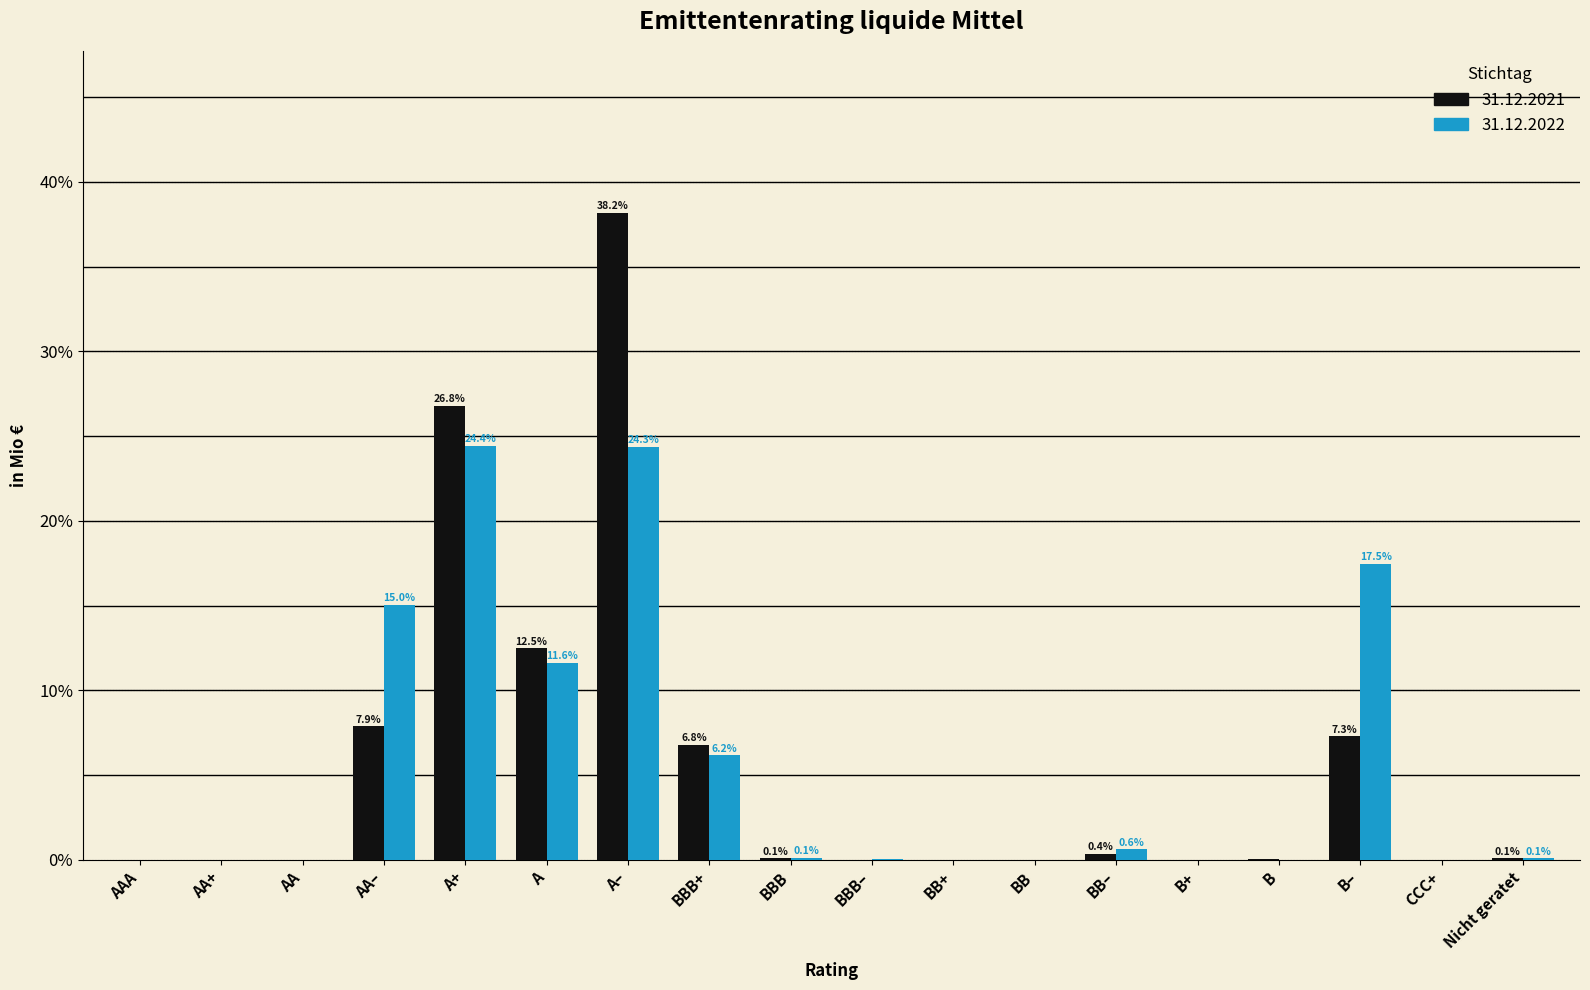

Where is 31.12.2022 nearest to the value 12?

A